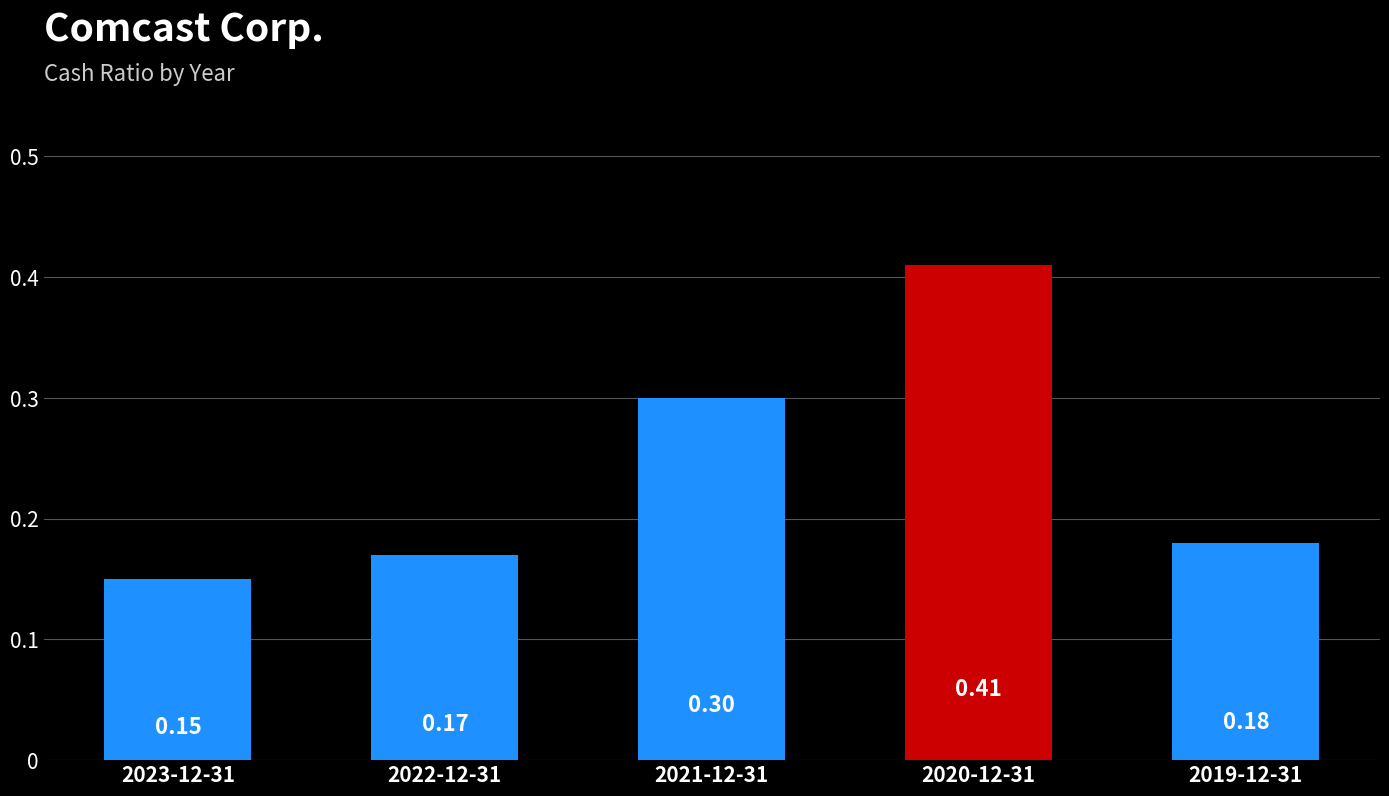

How many values are between 0 and 1?

5